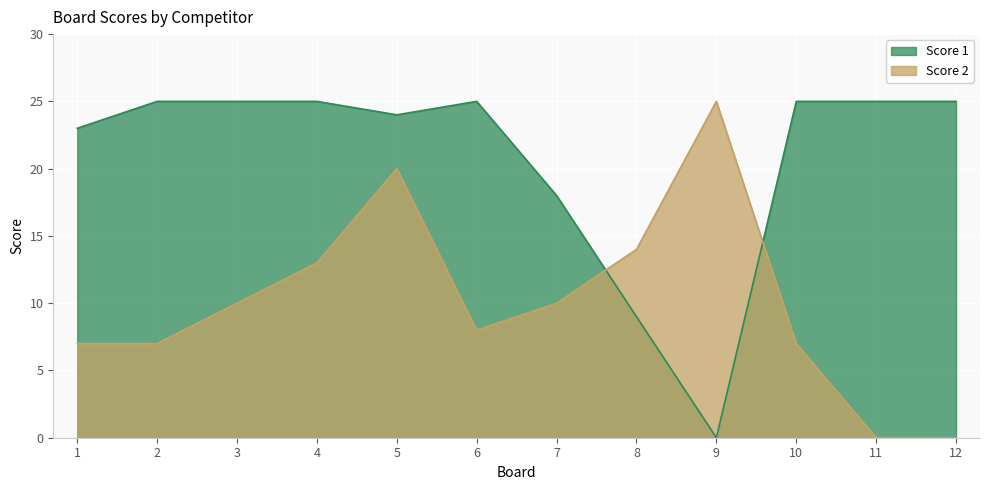

What is the sum of the Score 1 values at 8 and 10?

34